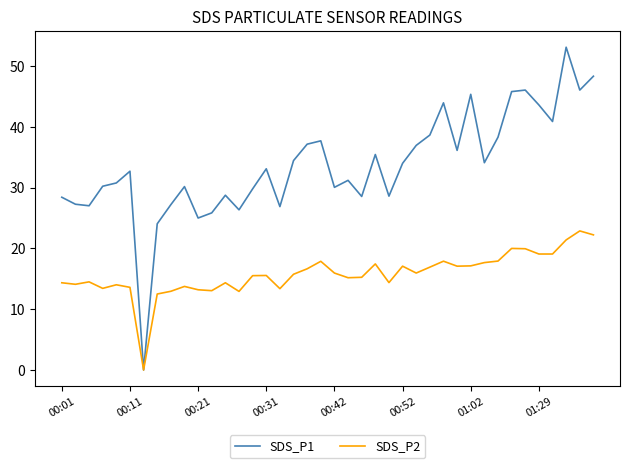

List the series in order of their peak value, highest first.

SDS_P1, SDS_P2